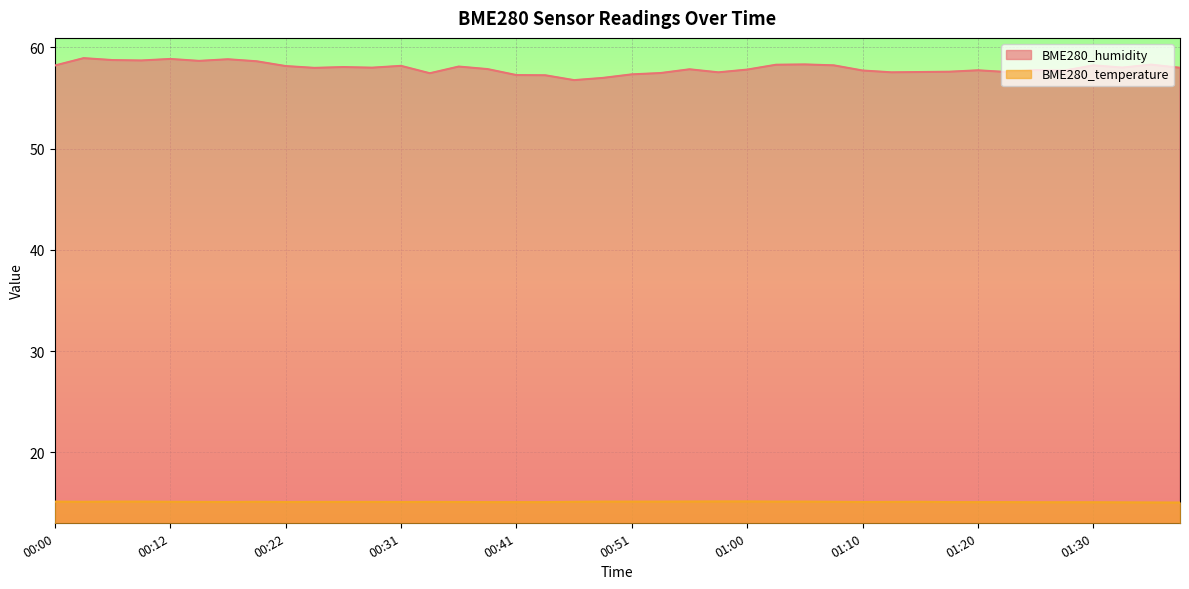

At which category is the sum across all series the highest?

00:02